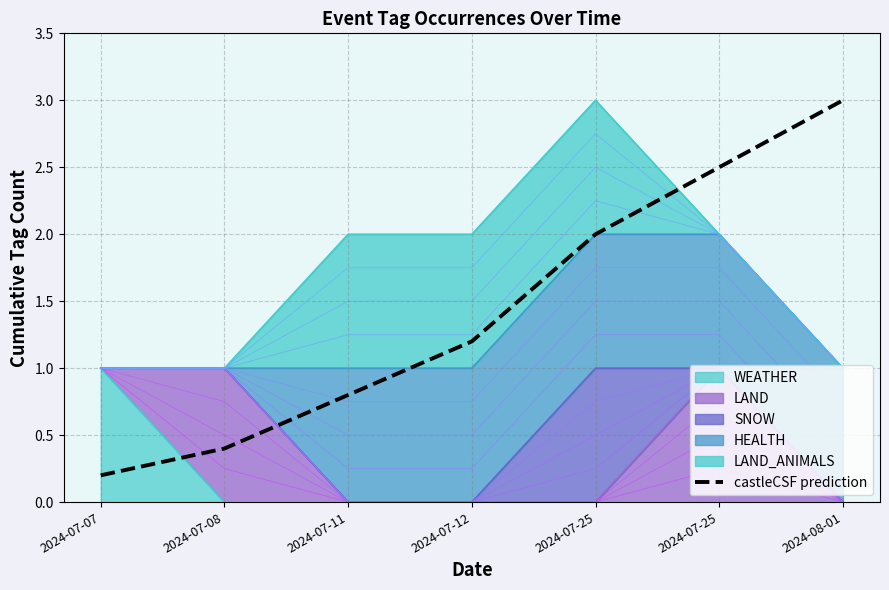

What is the value of the 2nd point from the left?

0.4